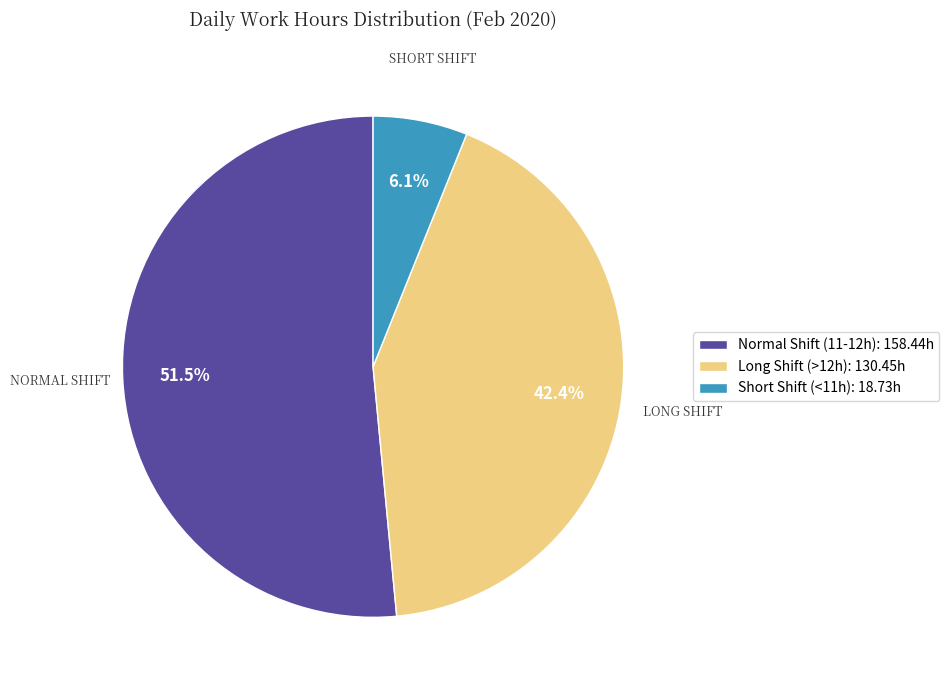

Combined, do Normal Shift (11-12h): 158.44h and Short Shift (<11h): 18.73h account for over 50%?

Yes